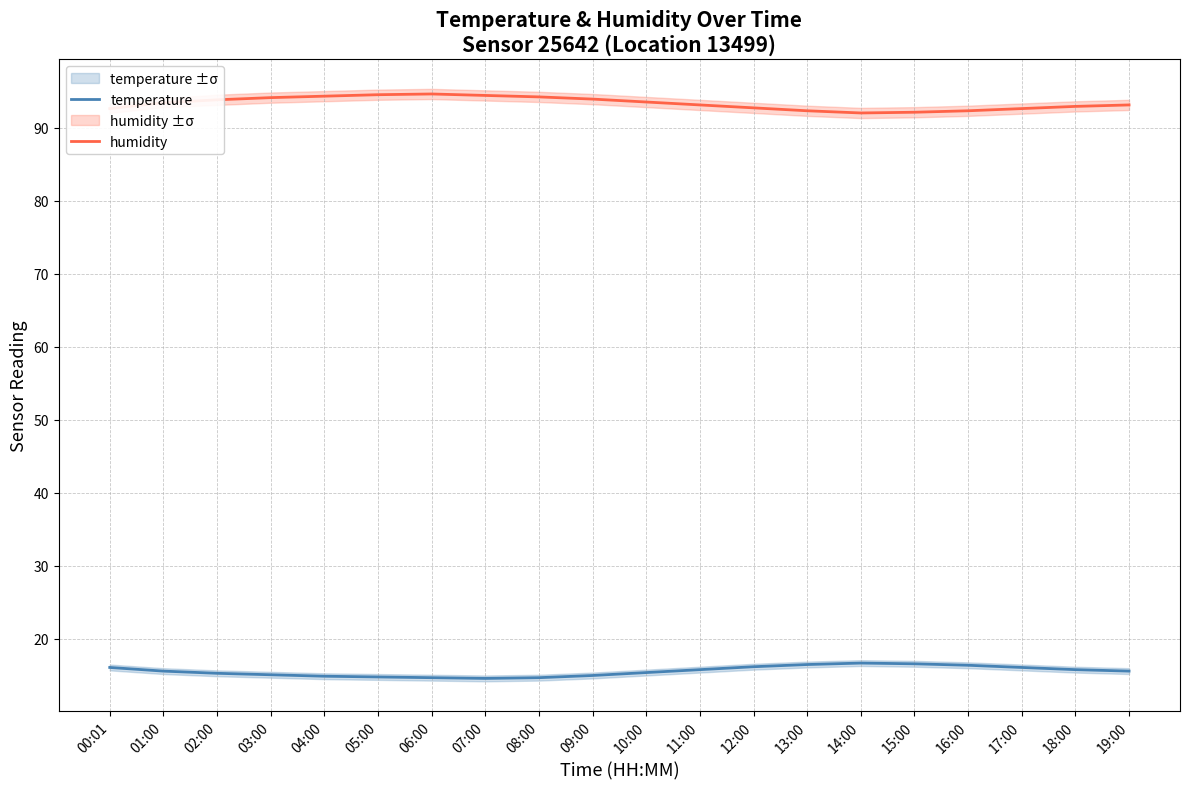

Reading left to right, what are all the values shown in this chart?

temperature: 16.1	15.6	15.3	15.1	14.9	14.8	14.7	14.6	14.7	15.0	15.4	15.8	16.2	16.5	16.7	16.6	16.4	16.1	15.8	15.6
humidity: 92.6	93.4	93.8	94.1	94.3	94.5	94.6	94.4	94.2	93.9	93.5	93.1	92.7	92.3	92.0	92.1	92.3	92.6	92.9	93.1